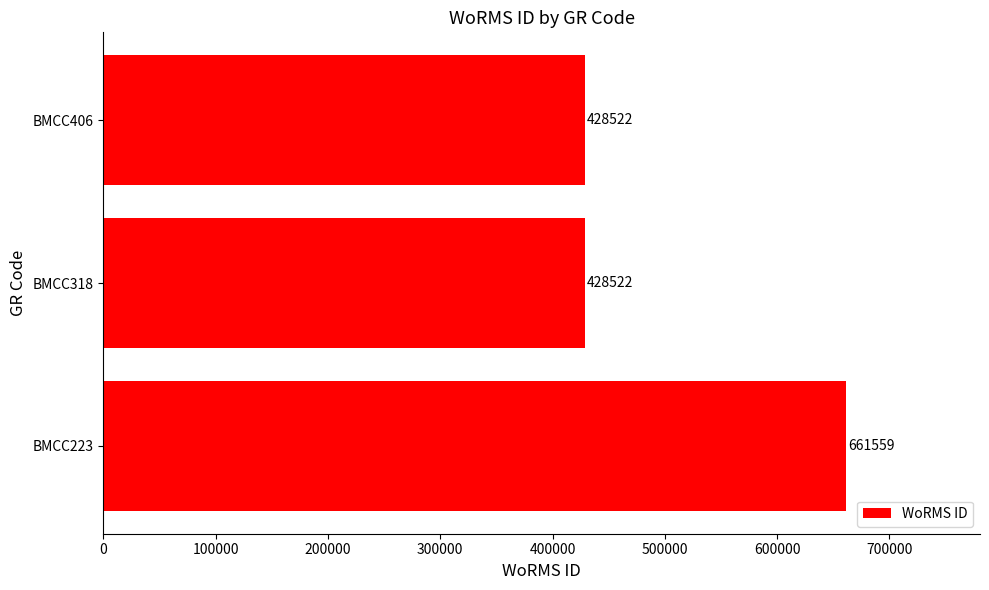

Reading top to bottom, transcribe all the data shown in this chart.

428522	428522	661559